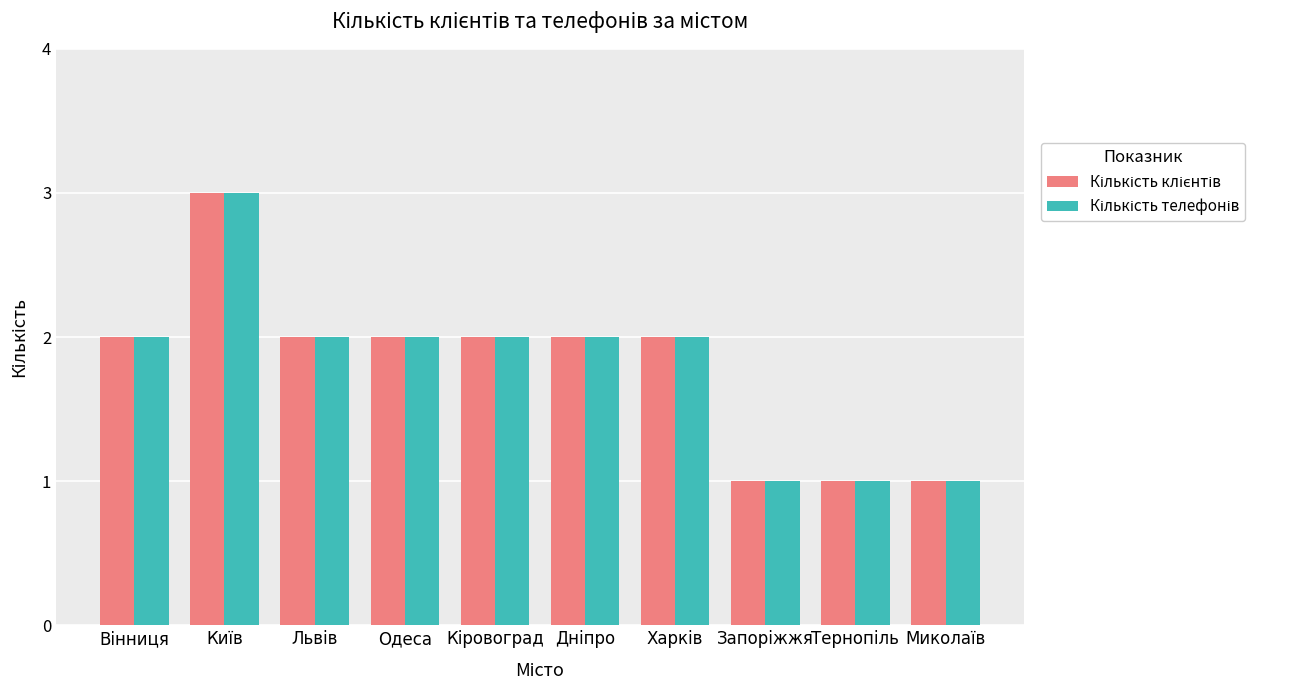

What is the greatest value displayed?

3